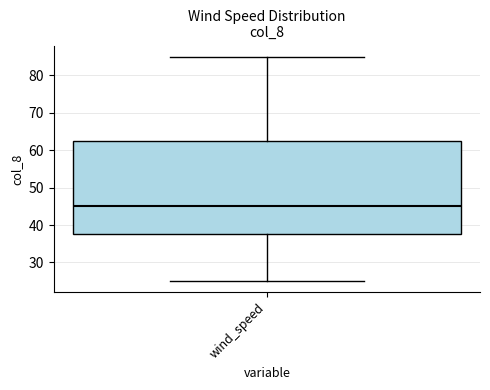

Read this box plot against the y-axis: the position of the median line, the range covered by the box, and the ends of both whiskers. The values are not printed on the chart, so give them approximately, as read against the axis.

median 45, box 38 to 63, whiskers 25 to 85